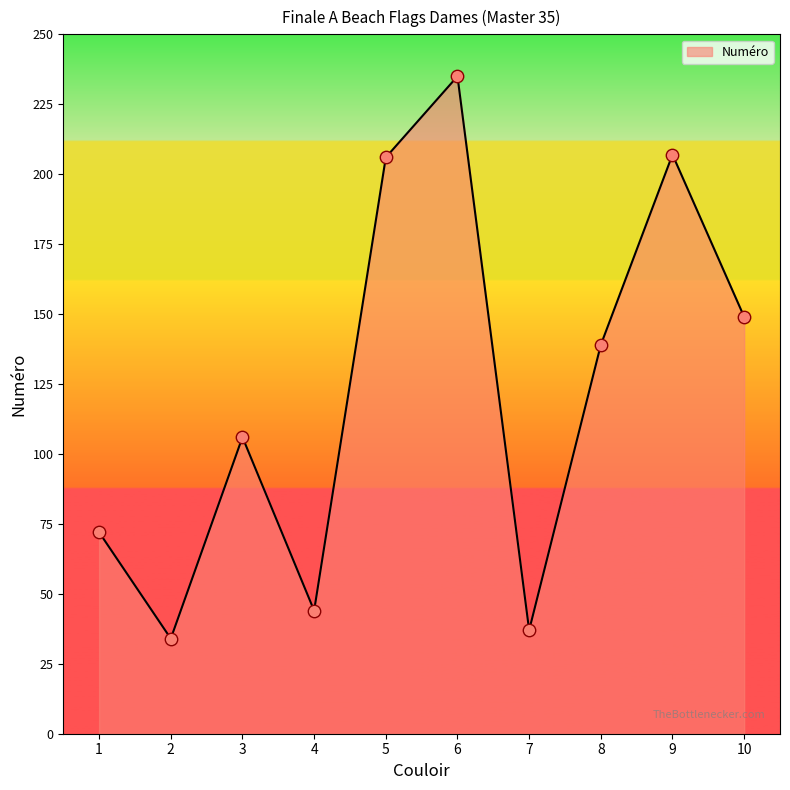

What is the ratio of the value at 7 to the value at 10?

0.2